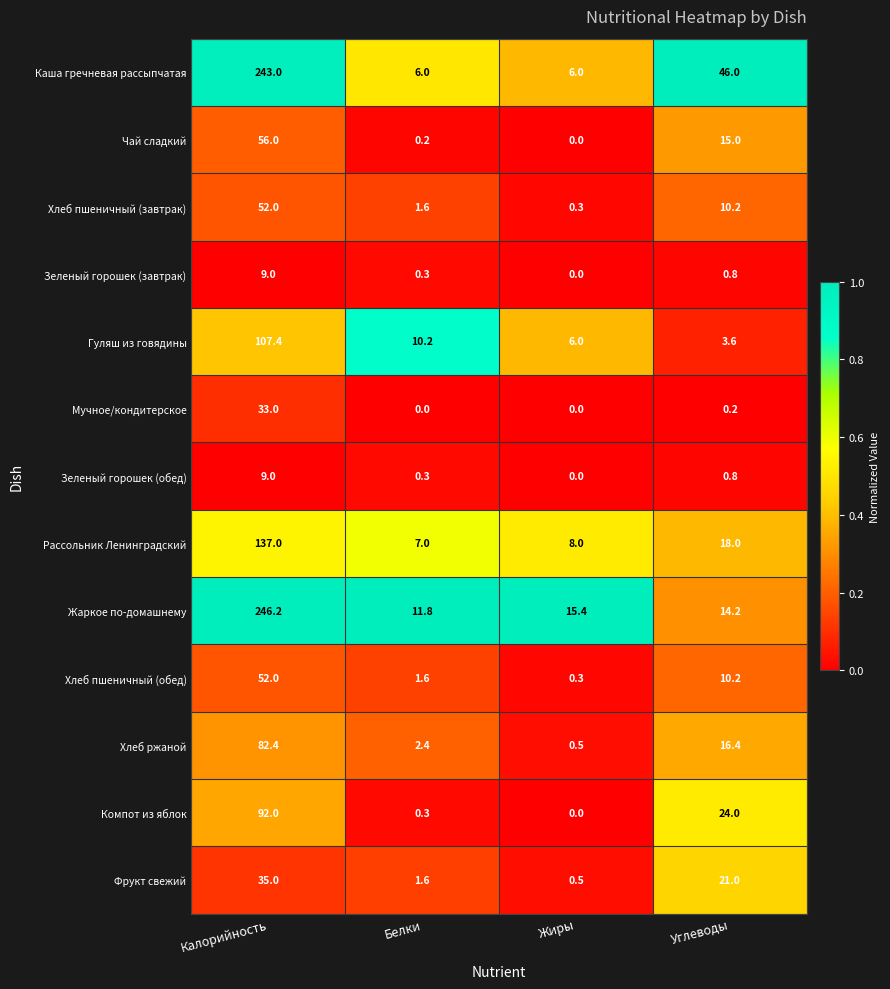

How many distinct data groups are displayed?

13